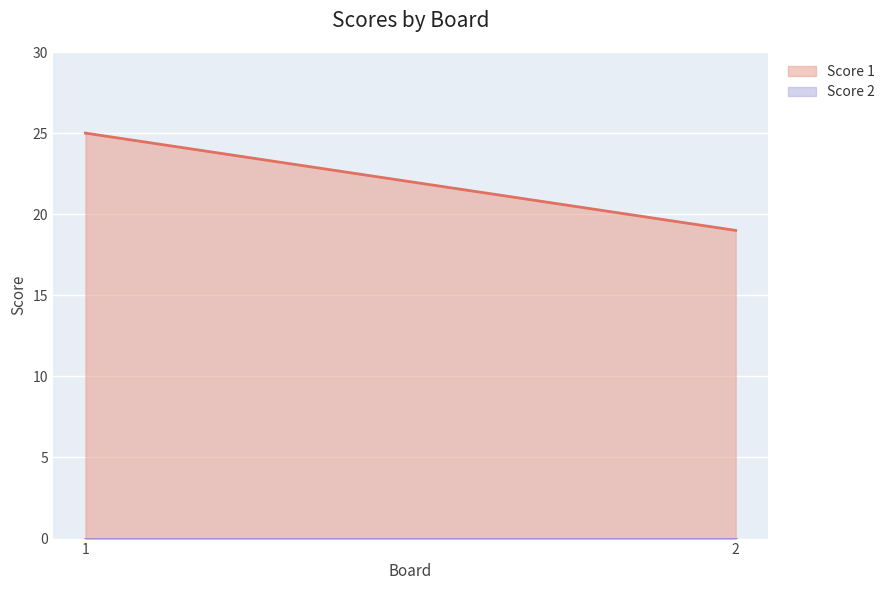

What is the spread (max minus min) of values at 1?

25